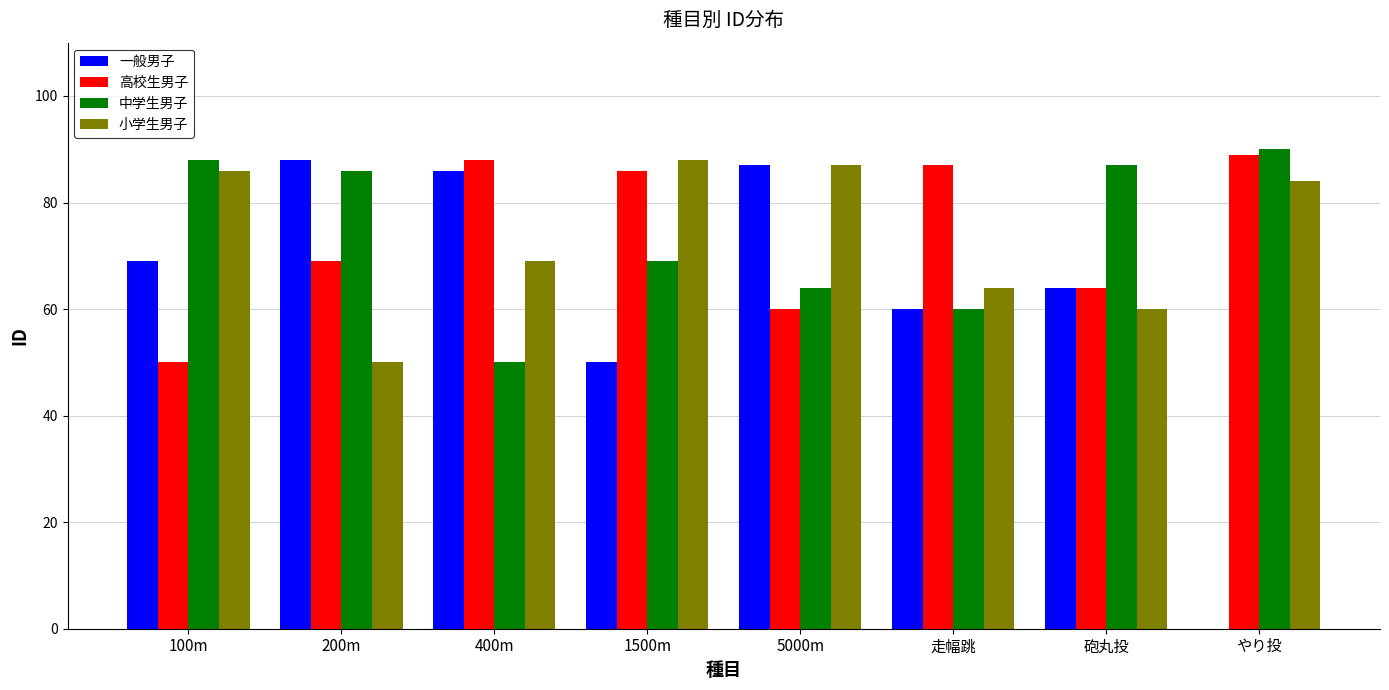

What is the approximate value of 小学生男子 at 走幅跳, to the nearest 5?

65